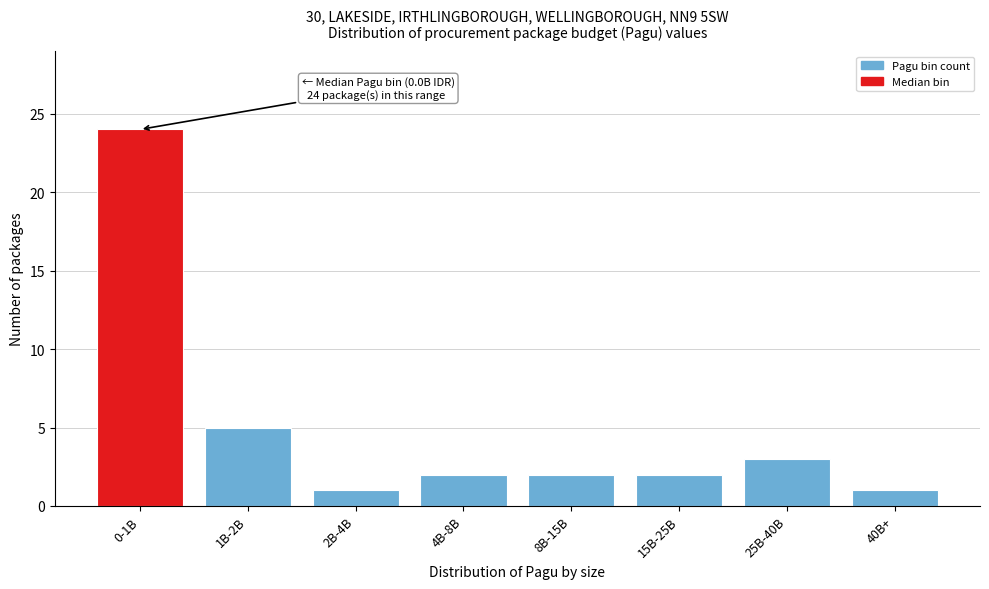

Reading left to right, list all the values displayed in this chart.

24	5	1	2	2	2	3	1